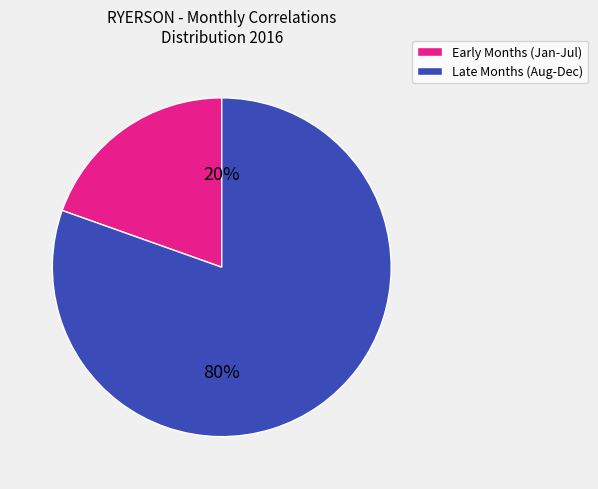

Which has a higher value, Early Months (Jan-Jul) or Late Months (Aug-Dec)?

Late Months (Aug-Dec)